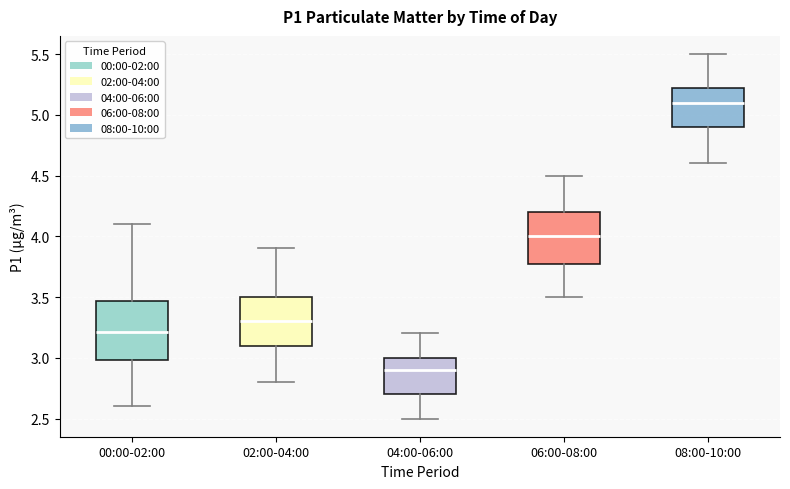

Where does the median line of the box for 02:00-04:00 sit on the y-axis? The values are not printed on the chart, so give them approximately, as read against the axis.

3.30